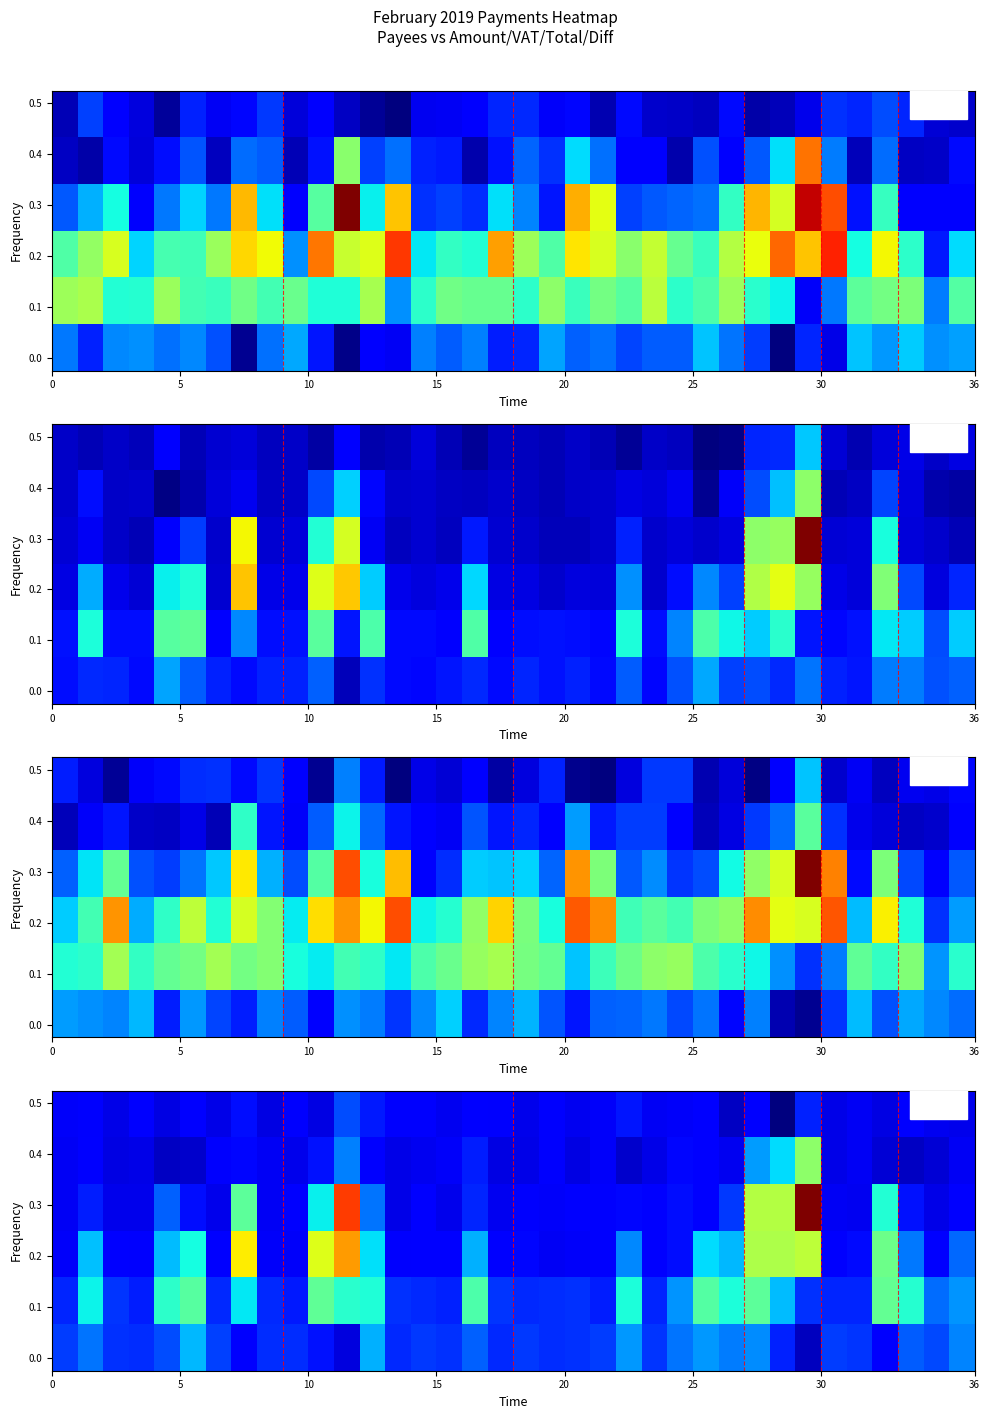

At how many categories does at least one series exceed 0?

36